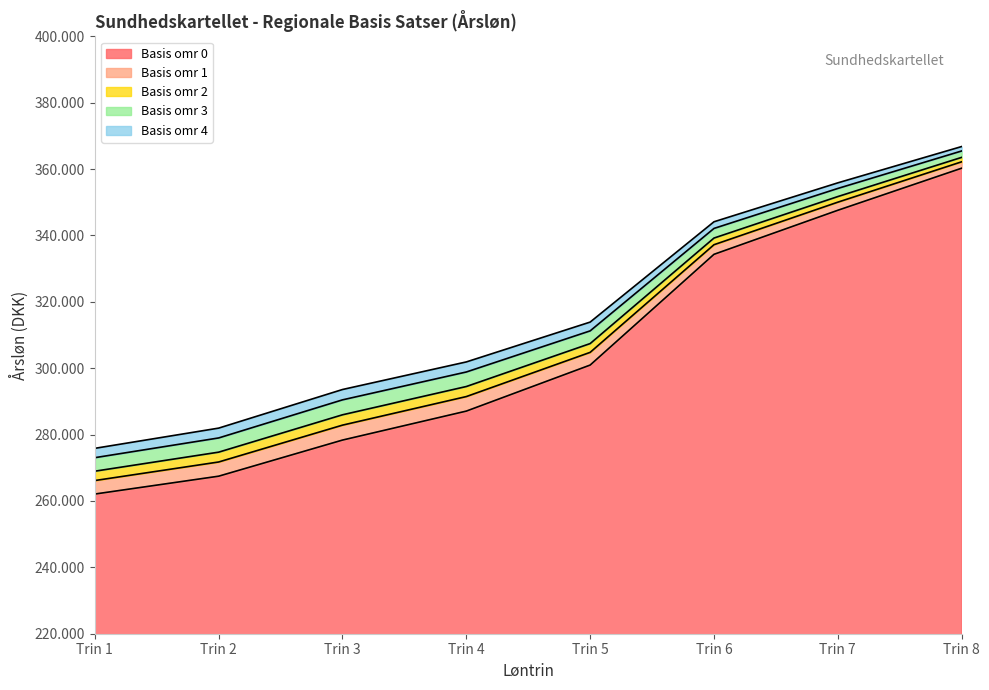

What is the difference between the maximum and minimum values in the Basis omr 3 series?

92411